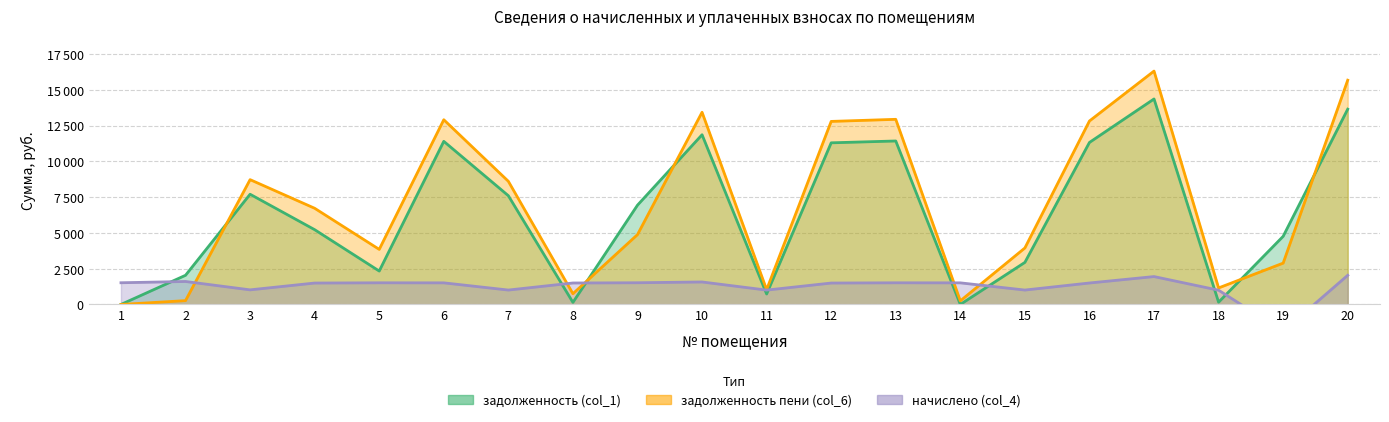

List the labels in order of начислено (col_4) value, smallest first.

19, 18, 11, 7, 15, 3, 4, 12, 8, 16, 6, 14, 5, 13, 1, 9, 10, 2, 17, 20